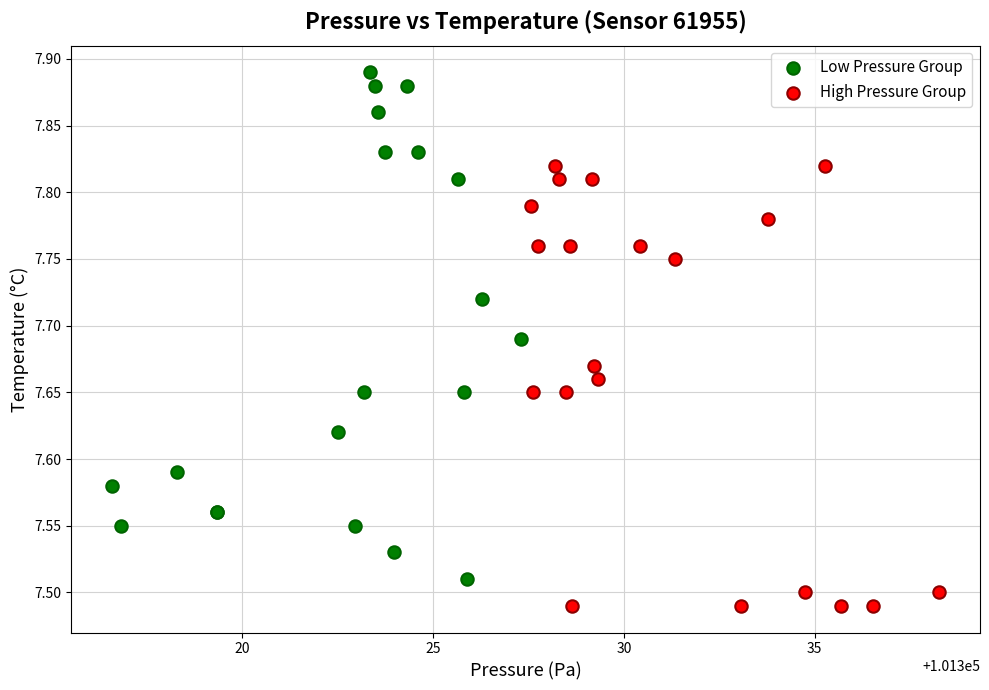

Which series has the widest spread of Y values?

Low Pressure Group